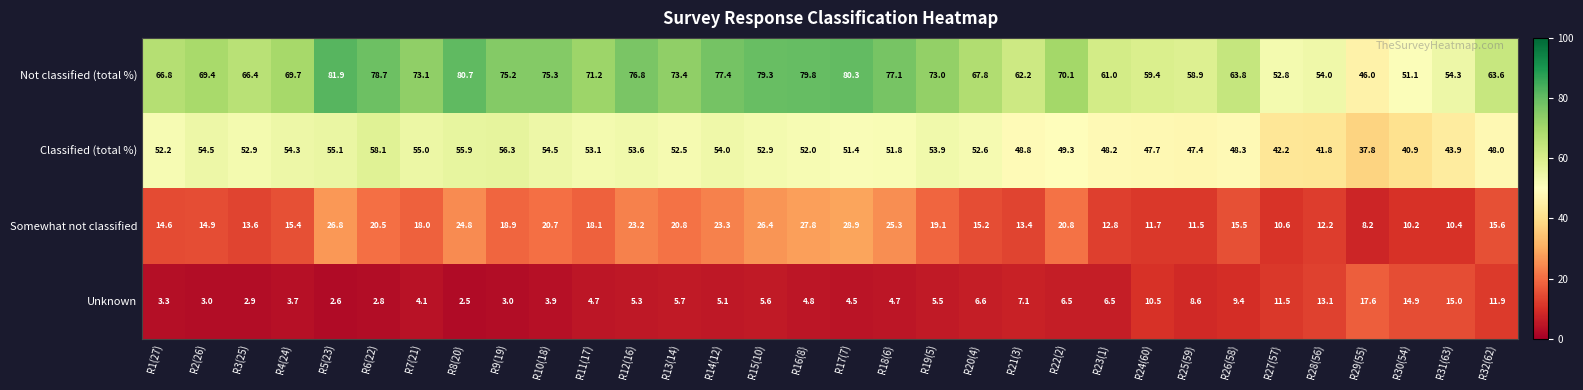

What is the spread (max minus min) of values at R11(17)?

66.5